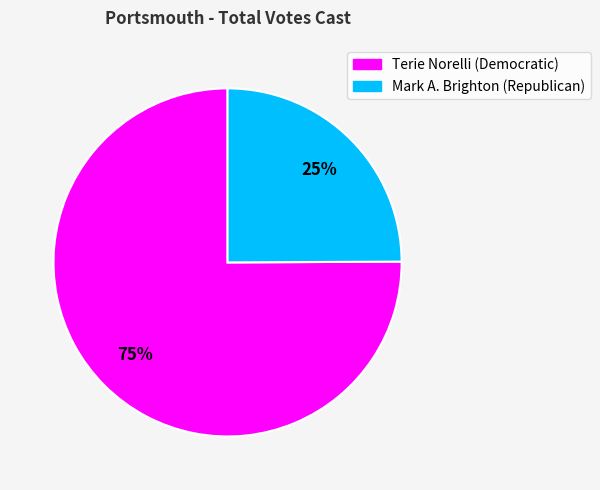

Which has a higher value, Mark A. Brighton (Republican) or Terie Norelli (Democratic)?

Terie Norelli (Democratic)